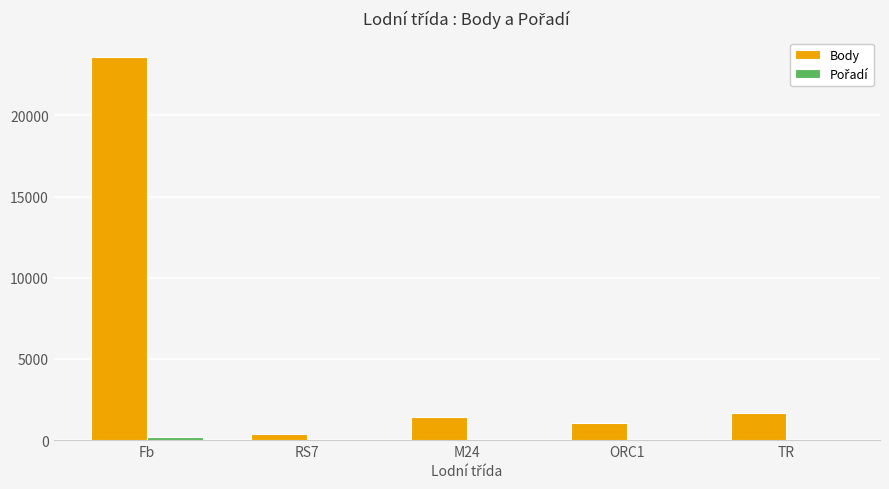

What is the total value across all series at ORC1?

1052